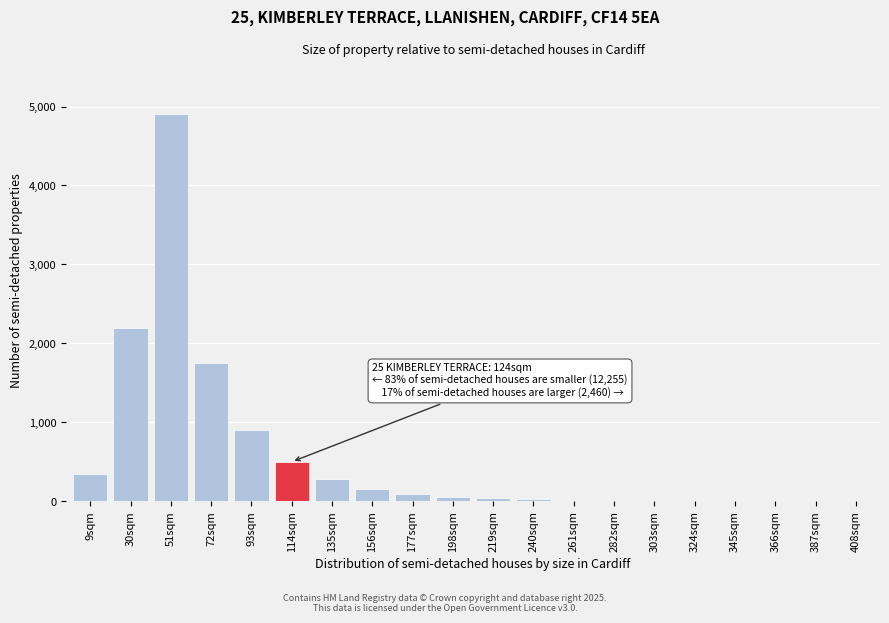

What is the sum of all values?

11331